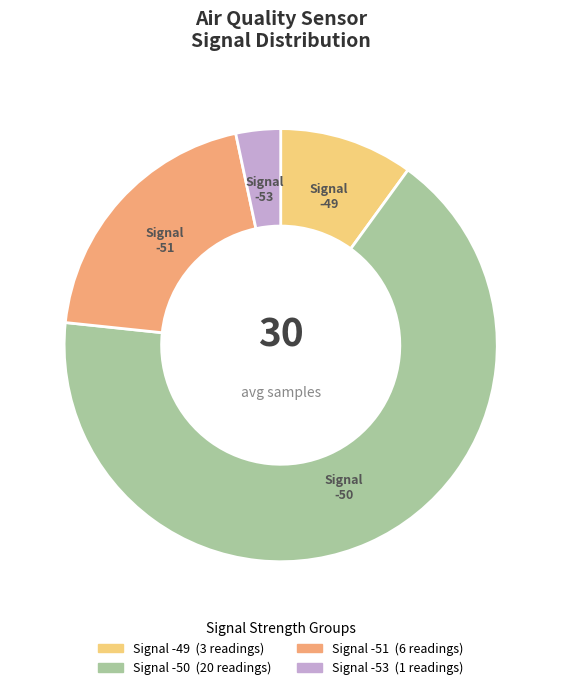

Is there a majority slice in this chart?

Yes